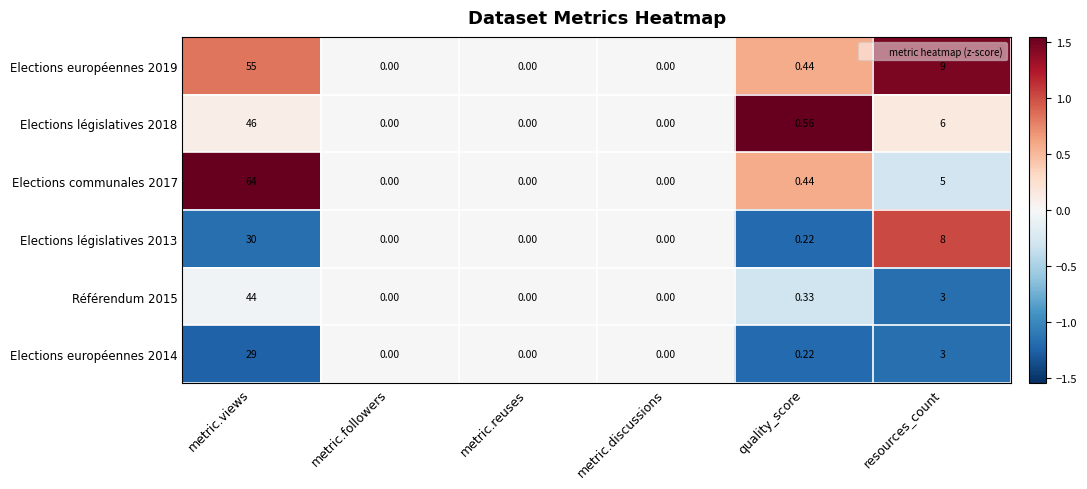

Where is Elections européennes 2019 nearest to the value 27?

resources_count